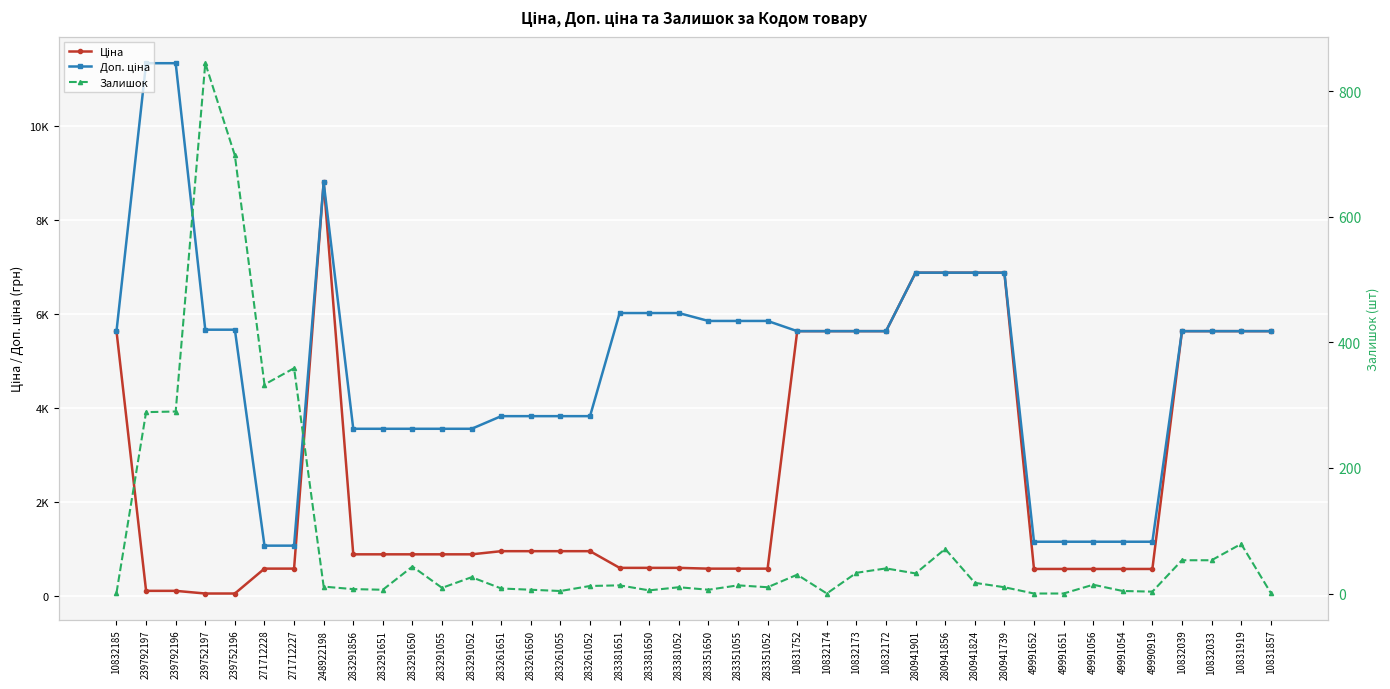

Does the chart display data point markers on the line(s)?

Yes